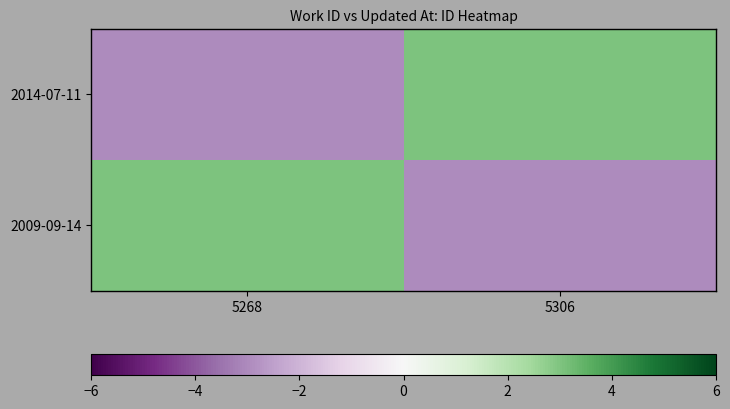

How many series are shown in this chart?

2